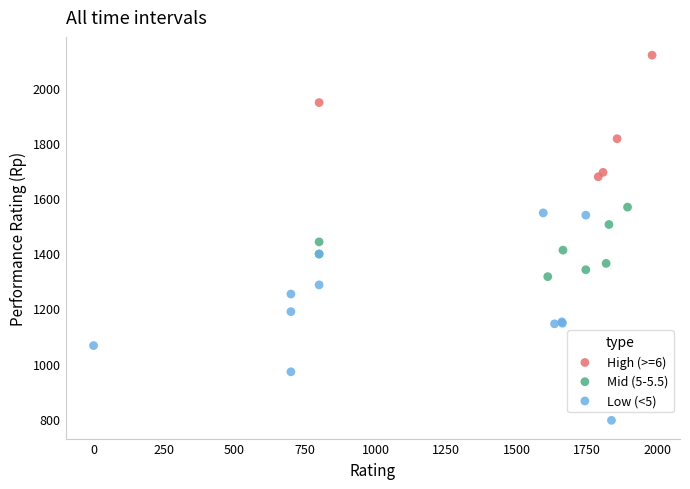

Which series has the largest Y range (max minus min)?

Low (<5)